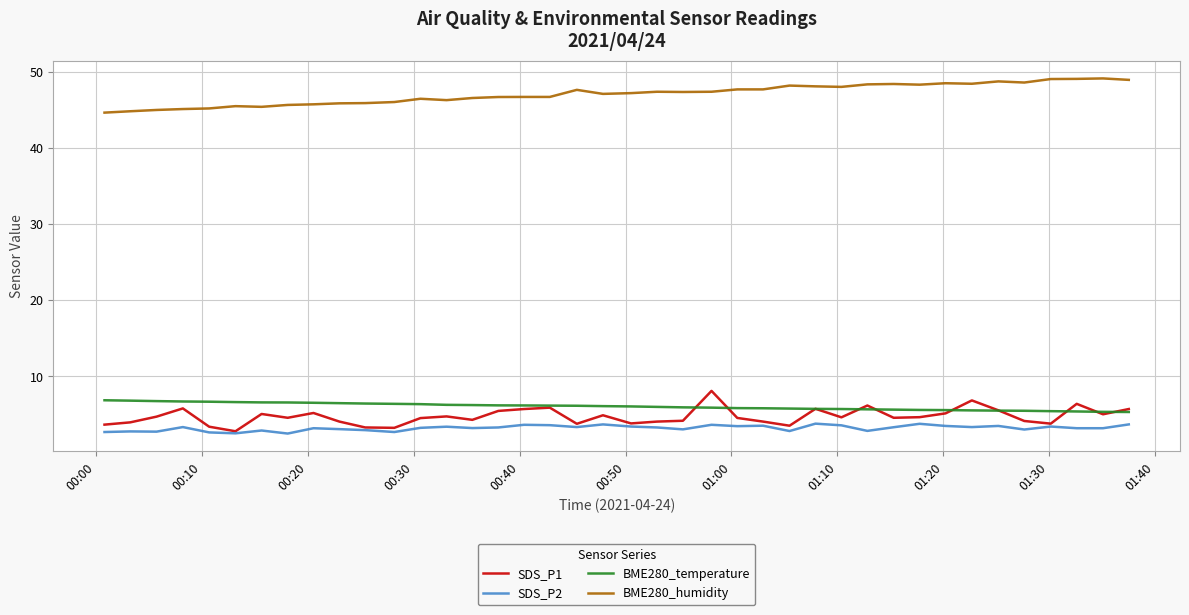

What is the maximum value shown in the chart?

49.1